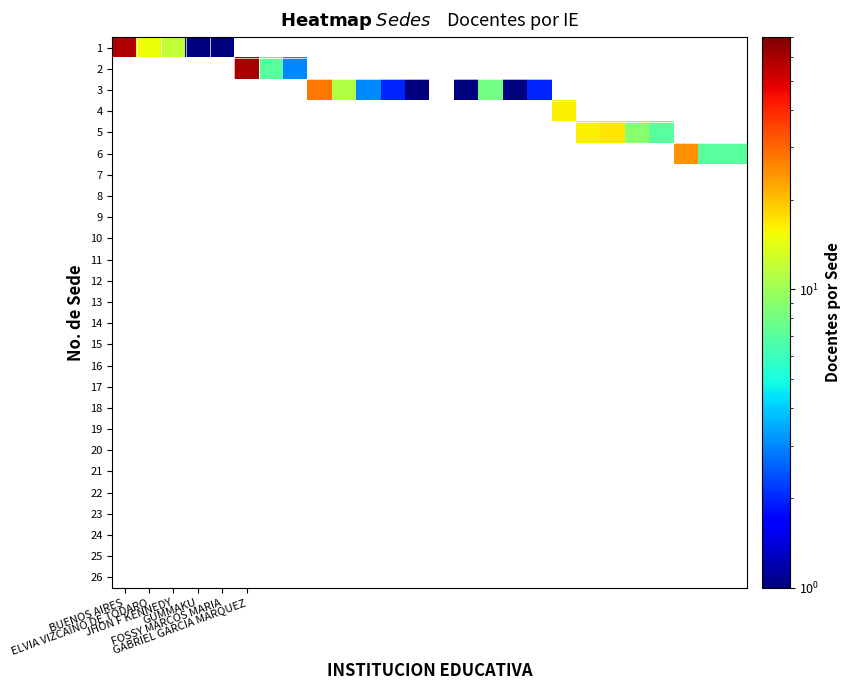

Which has a higher value, 19 or 9?

9